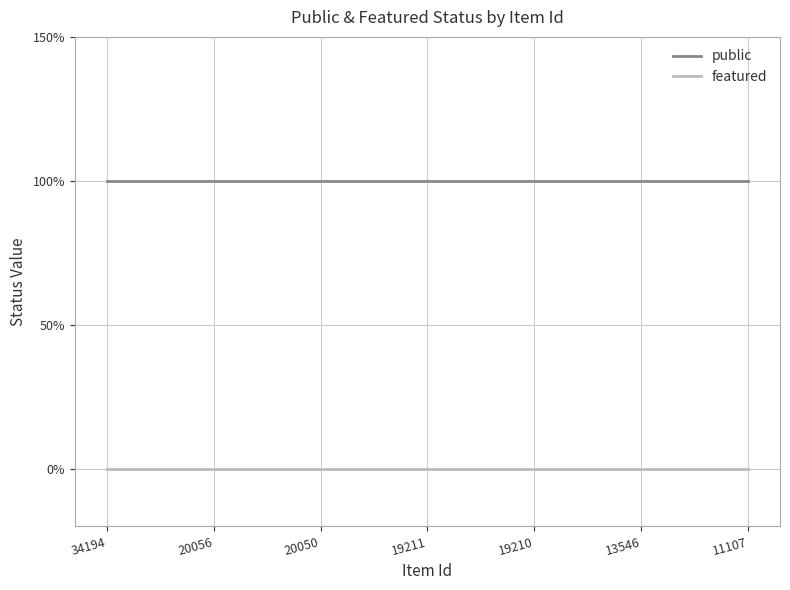

List the labels in order of featured value, largest first.

34194, 20056, 20050, 19211, 19210, 13546, 11107